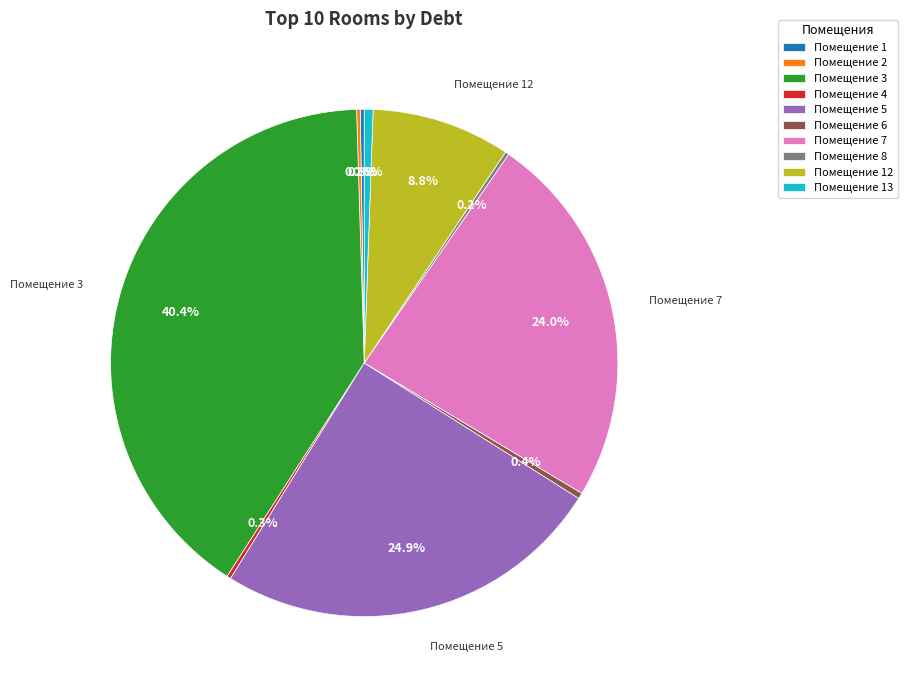

Is there any slice that represents more than half of the pie?

No